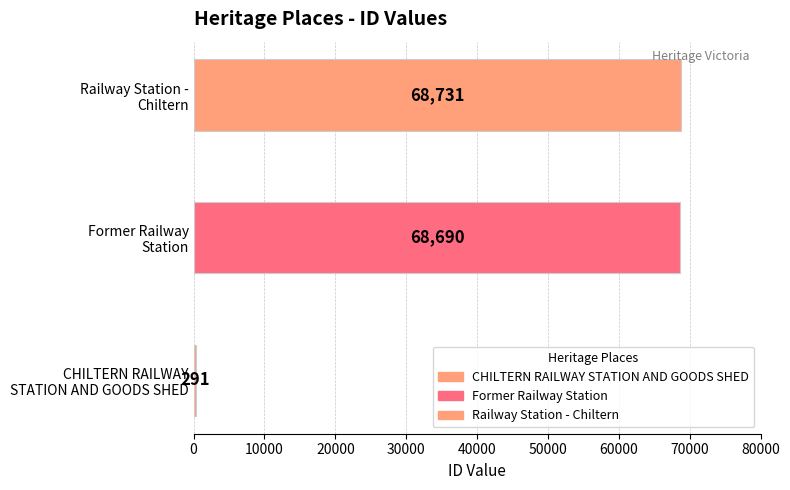

List the labels in order of value, largest first.

Railway Station -
Chiltern, Former Railway
Station, CHILTERN RAILWAY
STATION AND GOODS SHED